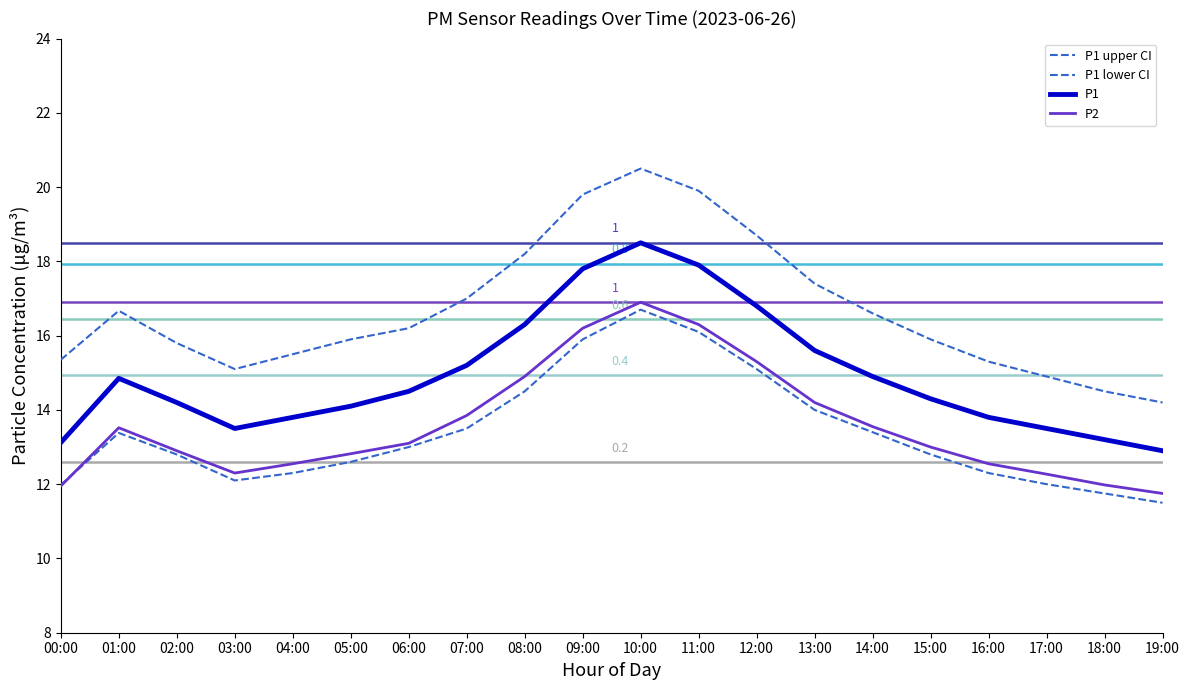

Rank the series at 14:00 from highest to lowest value.

P1 upper CI, P1, P2, P1 lower CI